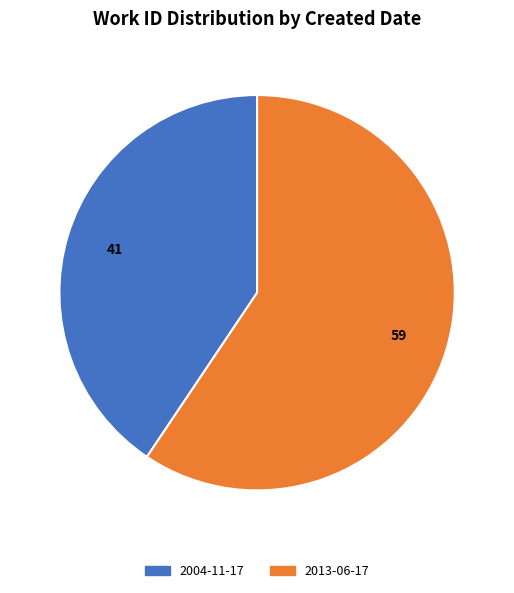

Rank the categories by value from lowest to highest.

2004-11-17, 2013-06-17